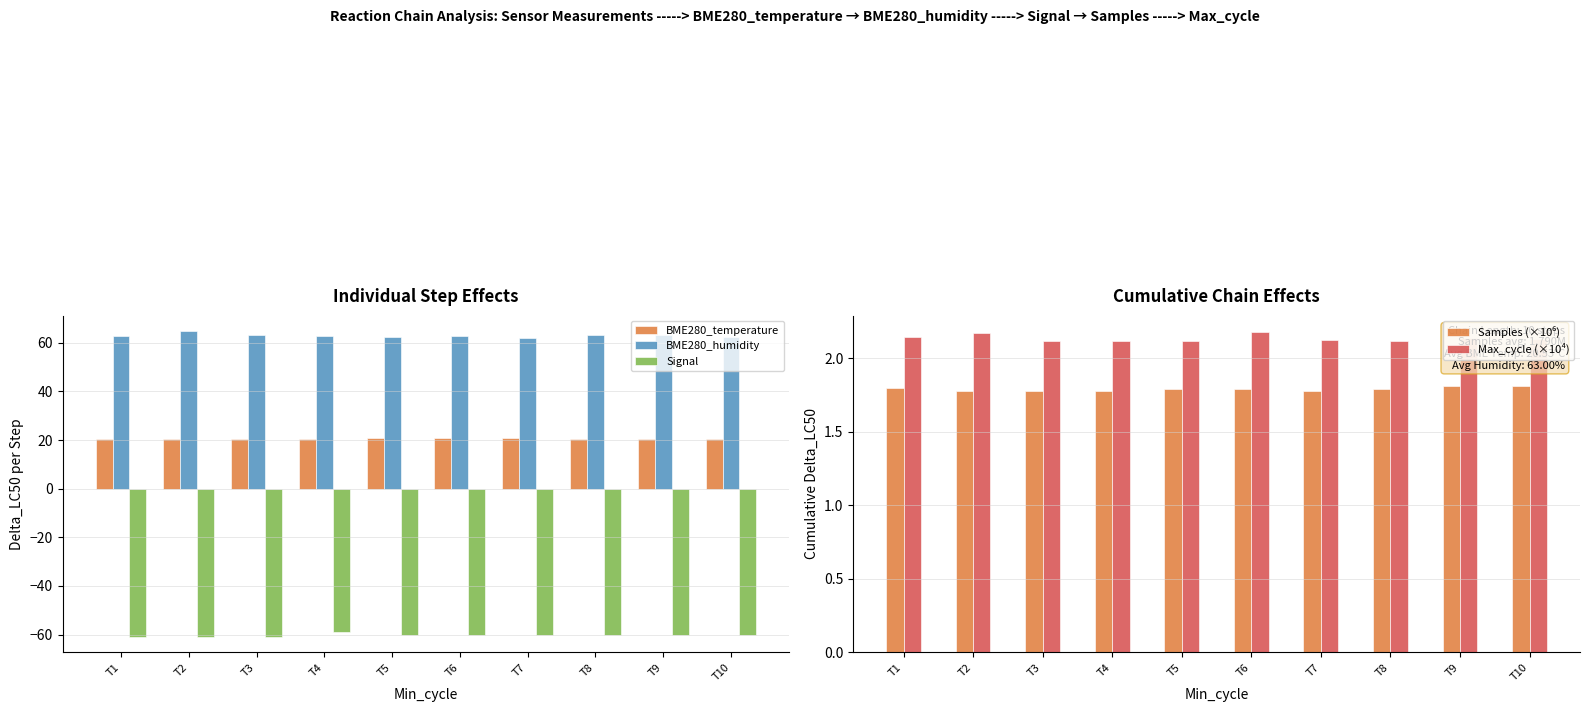

What are all the series names shown in the legend?

BME280_temperature, BME280_humidity, Signal, Samples (×10⁶), Max_cycle (×10⁴)